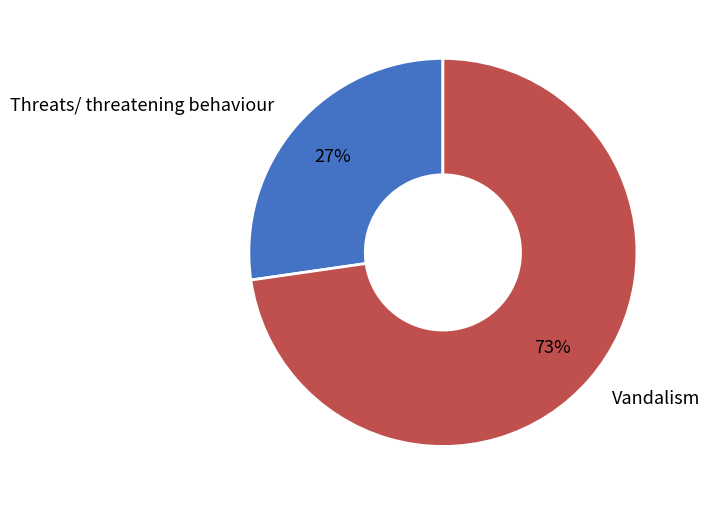

To the nearest percent, what is the average slice percentage?

50%